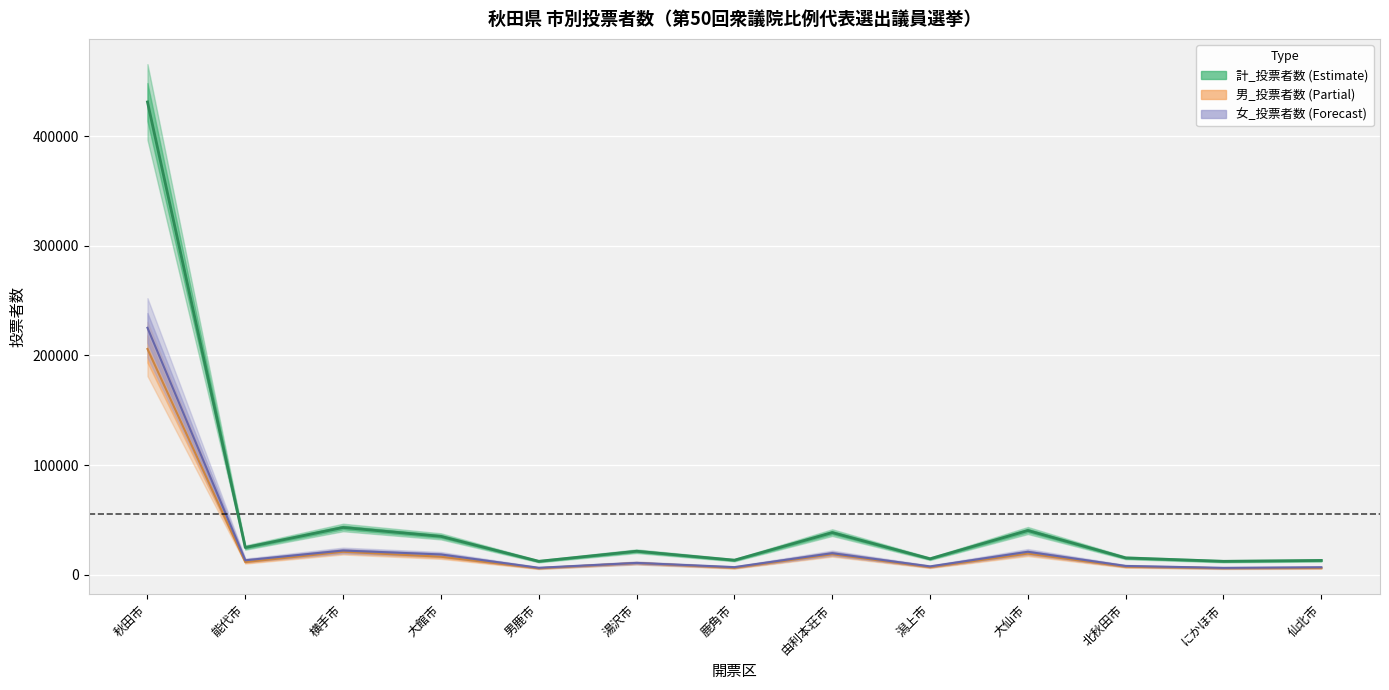

True or false: 女_投票者数 has a value of 19389 at 湯沢市.

False